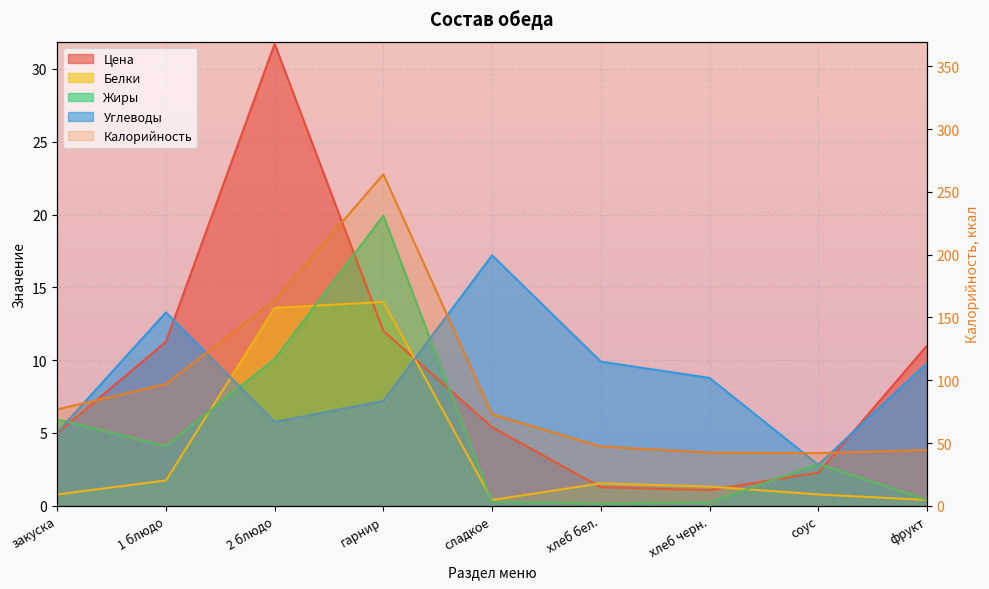

What is the value of the Калорийность point at the 2nd from the left?

97.0